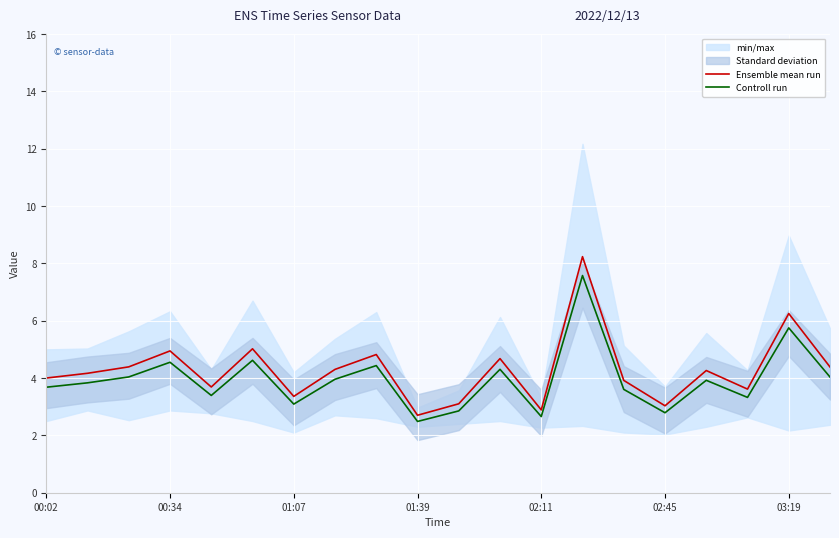

What is the spread (max minus min) of values at 11?

0.4